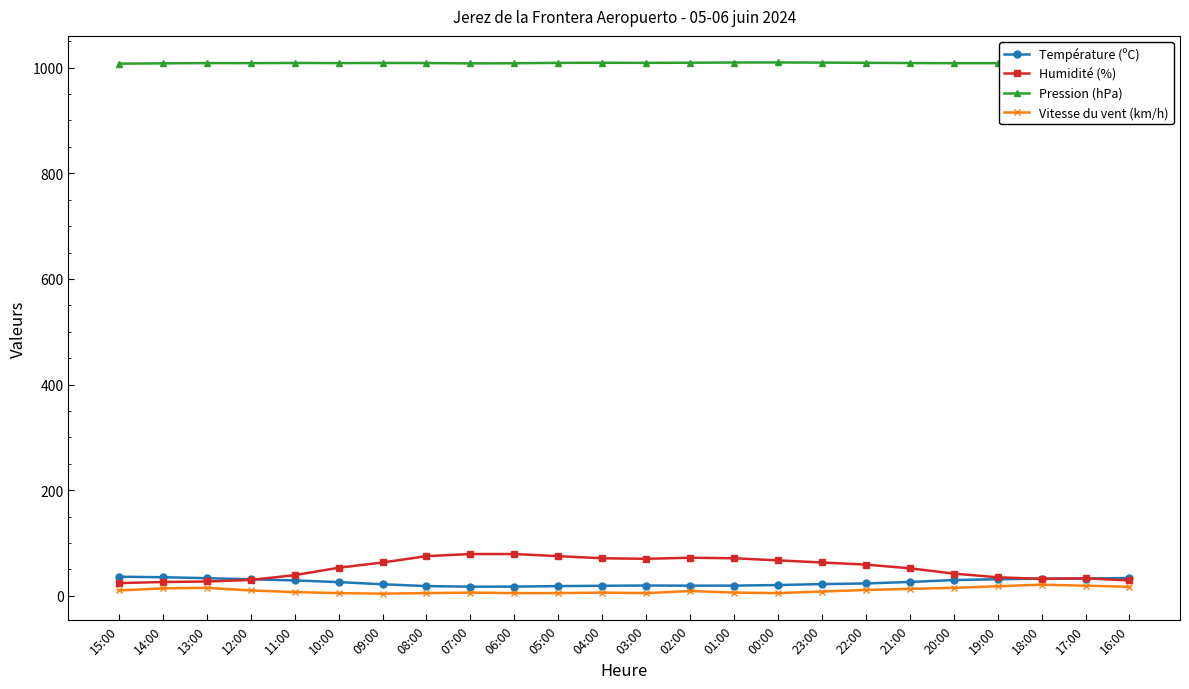

Is the value of Température (ºC) at 13:00 greater than the value of Humidité (%) at 22:00?

No